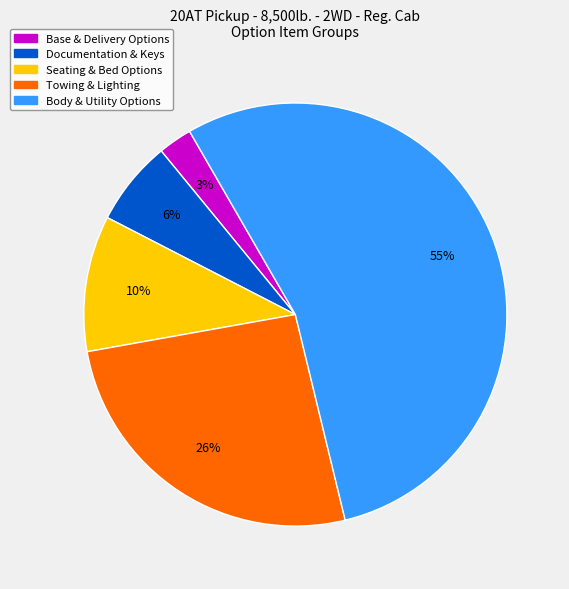

To the nearest percent, what is the difference between the largest and smallest slice percentages?

52%